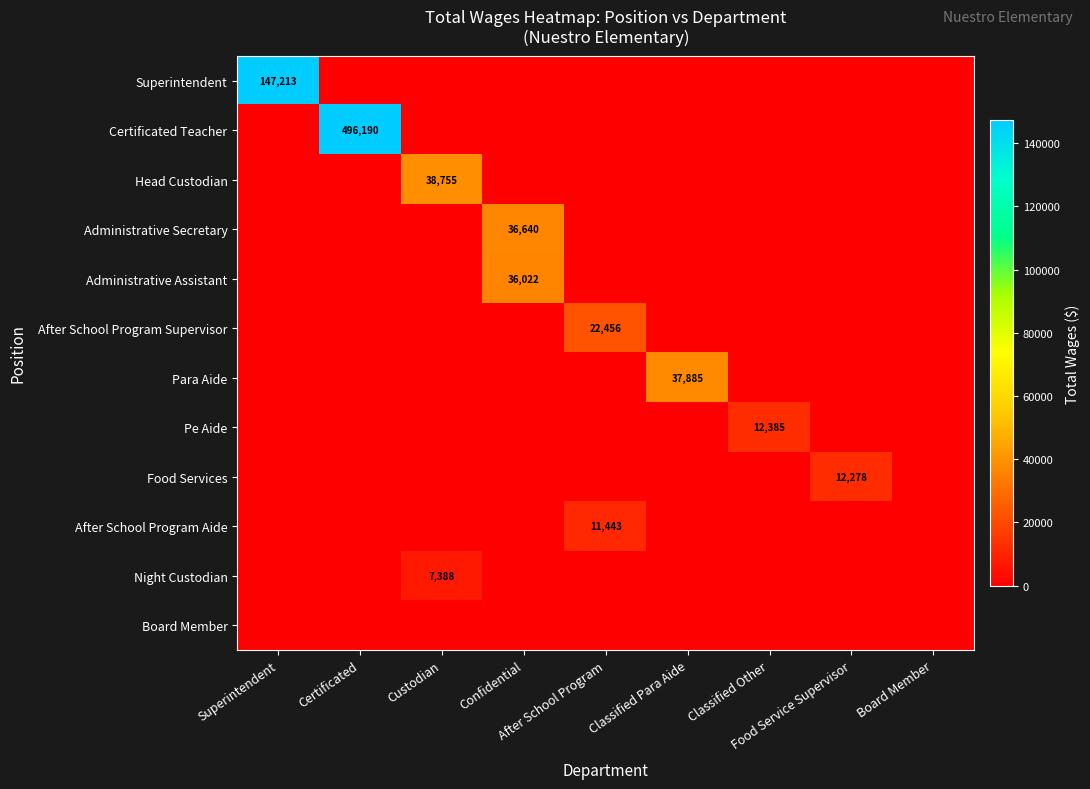

Count the number of categories in the chart.

9